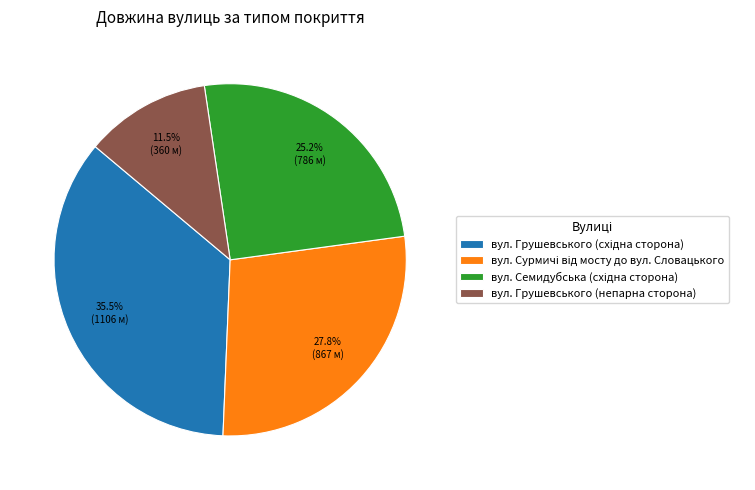

What portion of the pie excludes вул. Грушевського (непарна сторона)?

88.5%